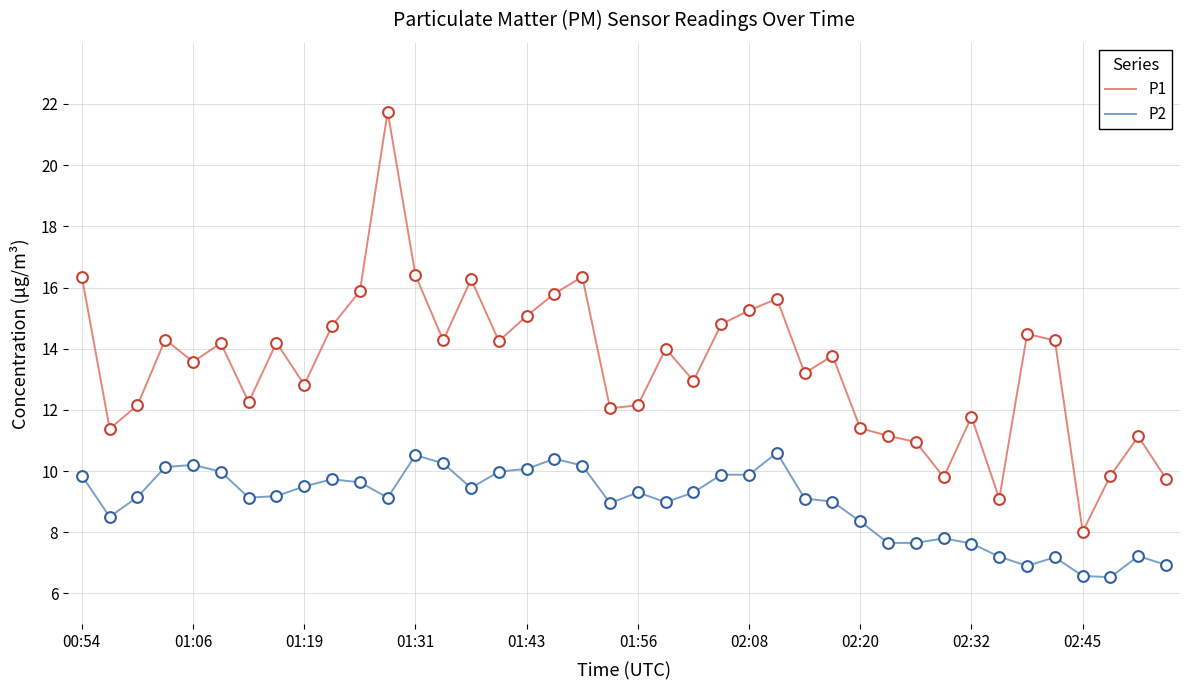

Which series has the largest total across all categories?

P1